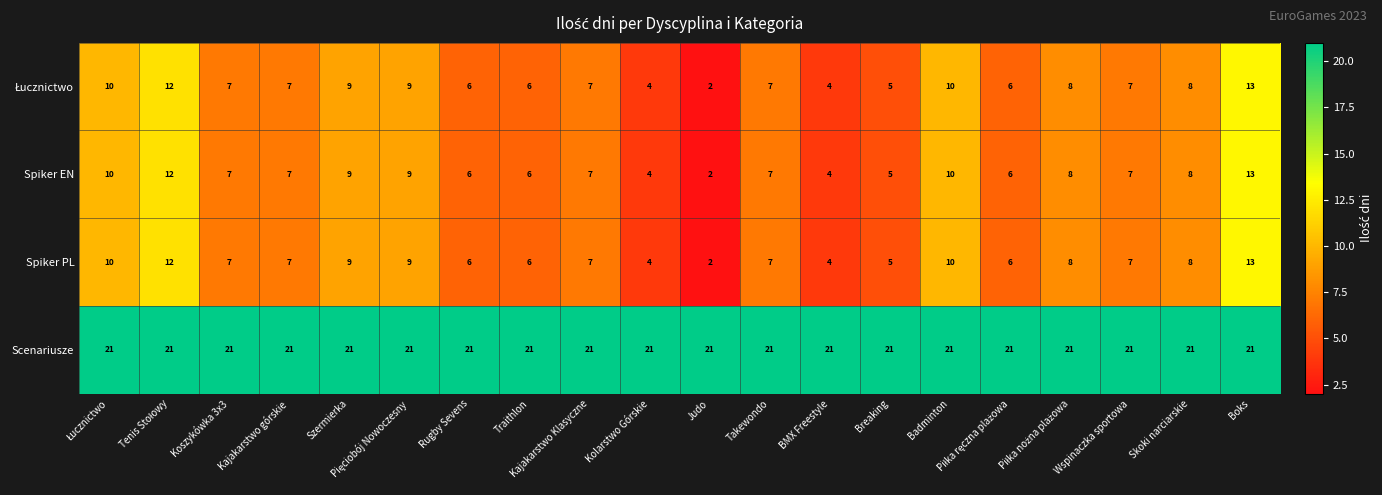

What is the maximum value shown in the chart?

21